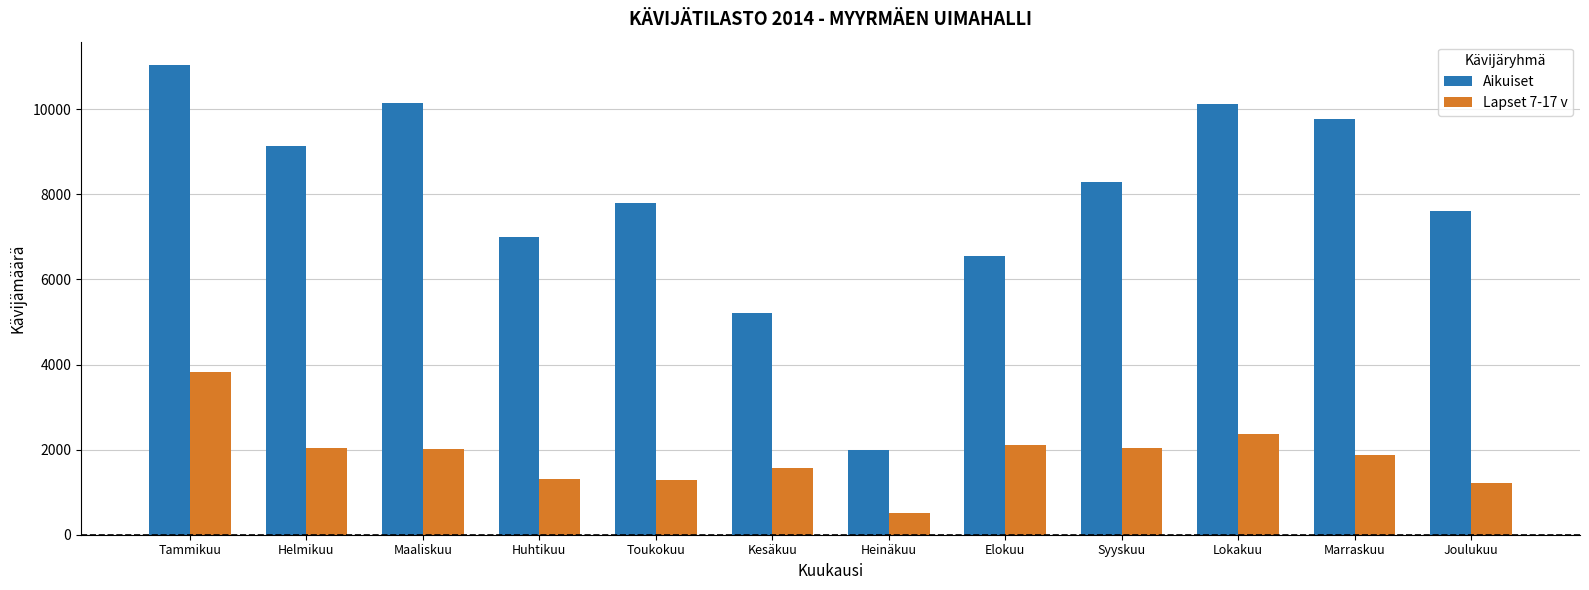

What are all the series names shown in the legend?

Aikuiset, Lapset 7-17 v